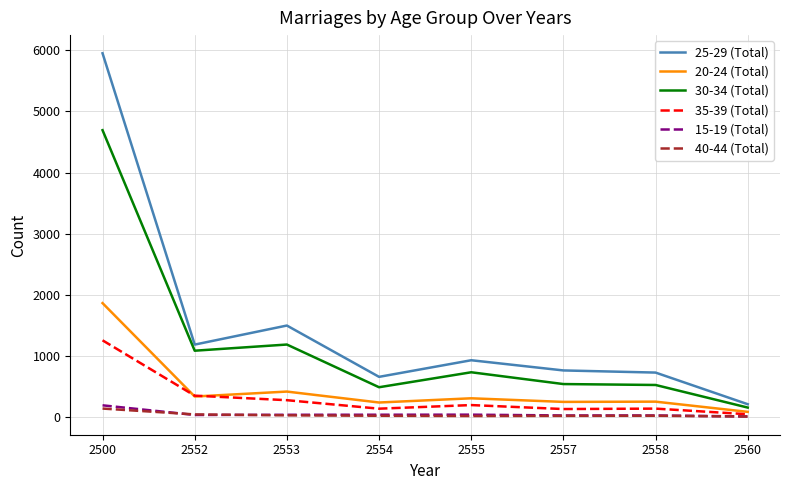

Count the number of categories in the chart.

8